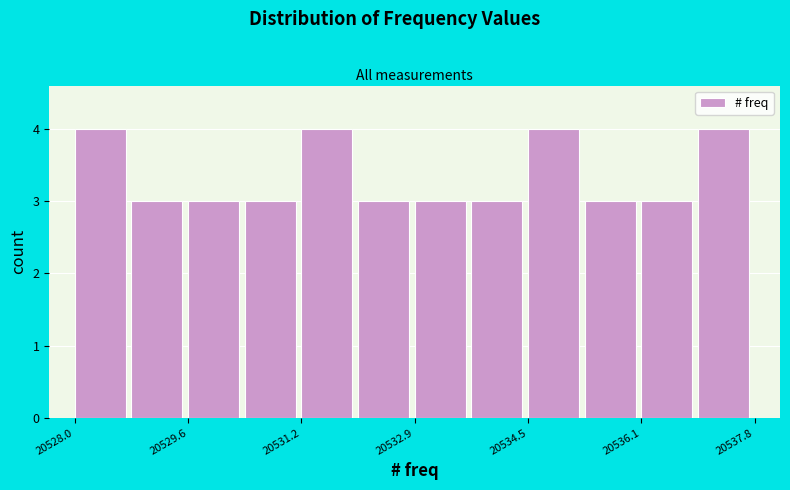

Reading left to right, transcribe this chart: for each bar, give the range it covers on the x-axis and its height. Neither the bar edges nor the heights are printed on the chart, so give them approximately, as read against the axes.

20528.0 to 20528.8: 4
20528.8 to 20529.6: 3
20529.6 to 20530.4: 3
20530.4 to 20531.2: 3
20531.2 to 20532.0: 4
20532.0 to 20532.8: 3
20532.8 to 20533.6: 3
20533.6 to 20534.6: 3
20534.6 to 20535.4: 4
20535.4 to 20536.2: 3
20536.2 to 20537.0: 3
20537.0 to 20537.8: 4